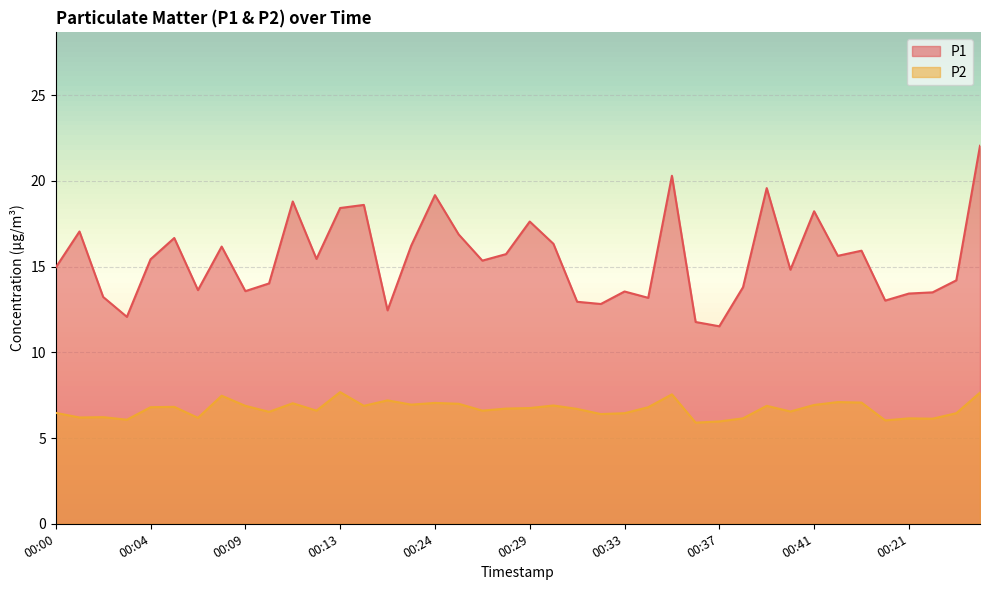

Which series has the largest range (max minus min)?

P1